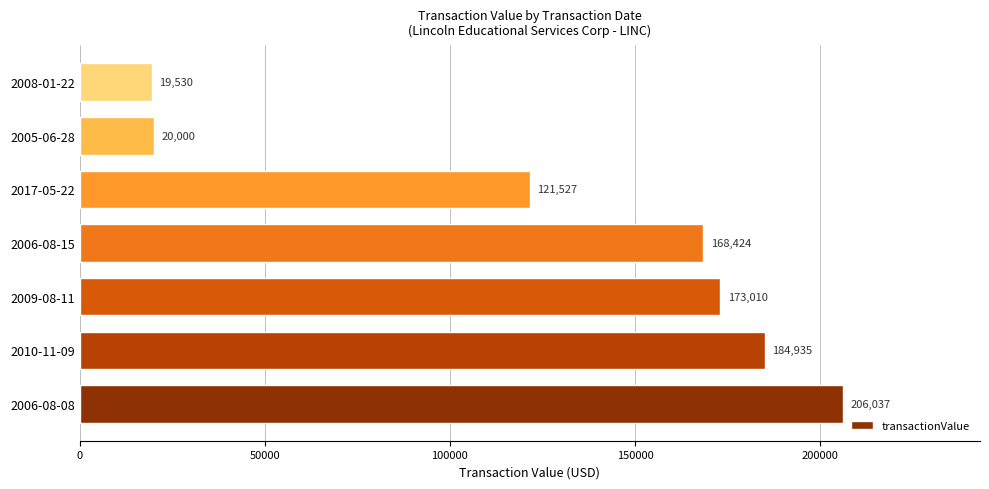

List the labels in order of value, smallest first.

2008-01-22, 2005-06-28, 2017-05-22, 2006-08-15, 2009-08-11, 2010-11-09, 2006-08-08